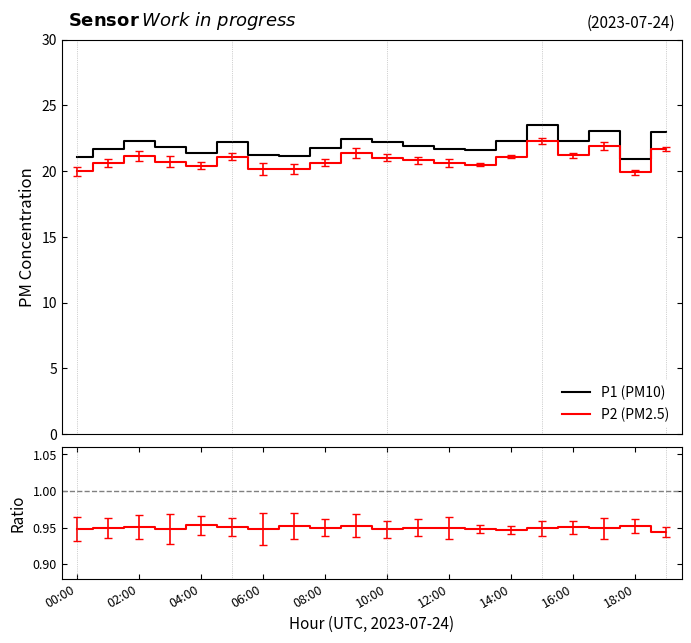

True or false: P1 (PM10) and P2 (PM2.5) intersect in this chart.

False